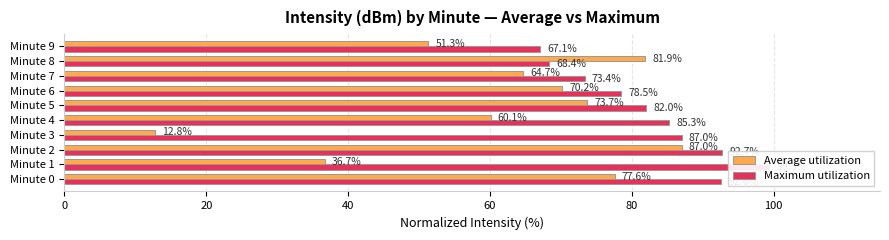

How many distinct data groups are displayed?

2